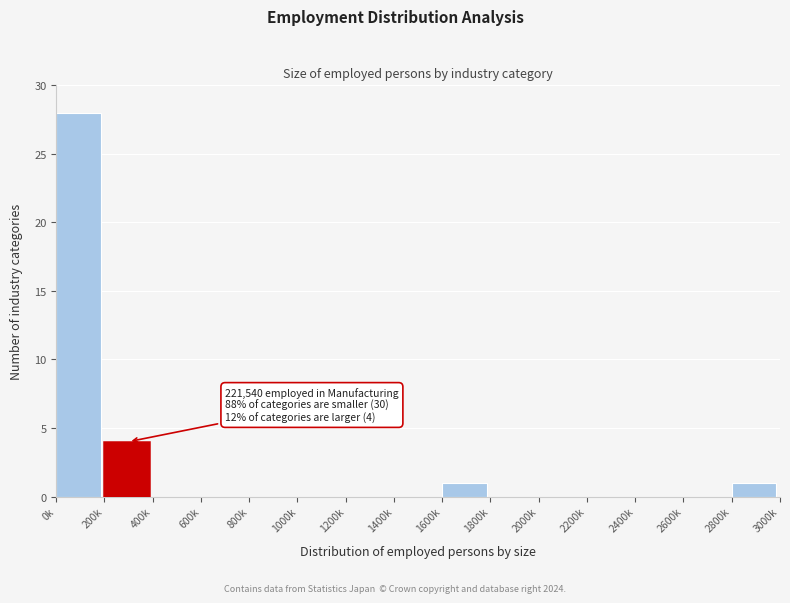

Reading left to right, what are all the values shown in this chart?

0k=28	200k=4	400k=0	600k=0	800k=0	1000k=0	1200k=0	1400k=0	1600k=1	1800k=0	2000k=0	2200k=0	2400k=0	2600k=0	2800k=1